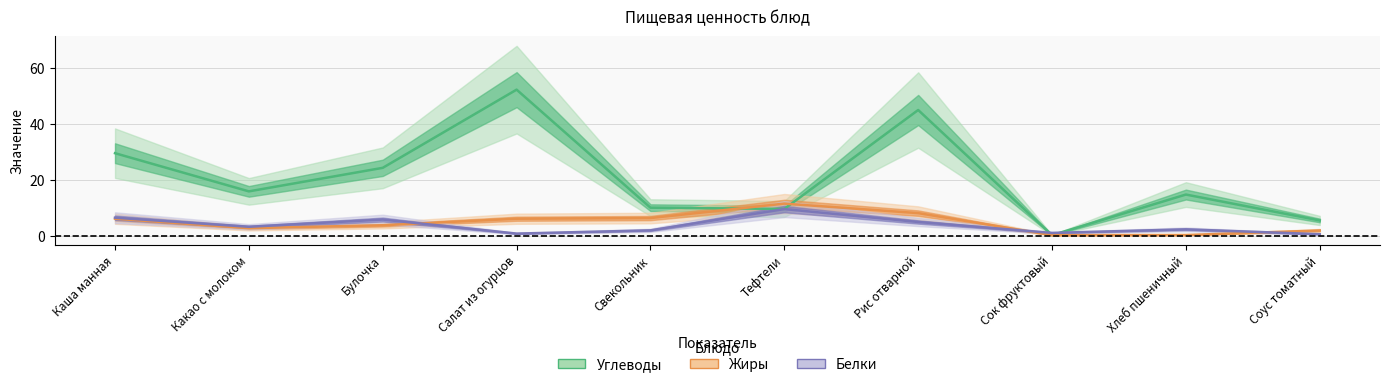

Reading right to left, transcribe all the data shown in this chart.

Белки: 0.5	2.3	1.0	4.9	9.6	1.9	0.8	5.8	3.2	6.5
Жиры: 1.9	0.2	0.2	8.1	11.5	6.3	6.1	3.8	2.7	6.1
Углеводы: 5.5	14.8	0.2	45.1	9.6	10.1	52.4	24.3	15.9	29.6